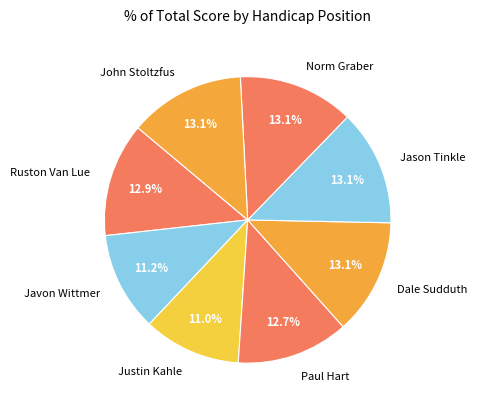

Which has a higher value, Justin Kahle or John Stoltzfus?

John Stoltzfus